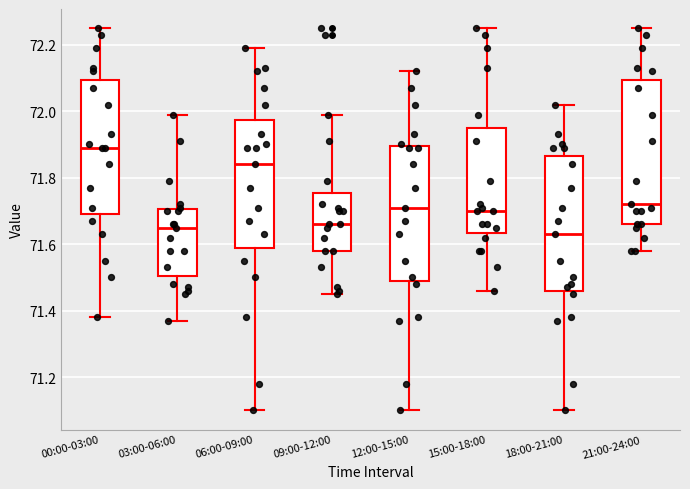

Reading left to right, transcribe this box plot: for each box, give where its median line is, the range the box spans, and where its two whiskers end, as read against the y-axis. The values are not printed on the chart, so give them approximately, as read against the axis.

00:00-03:00: median 71.90, box 71.70 to 72.10, whiskers 71.38 to 72.26
03:00-06:00: median 71.66, box 71.50 to 71.70, whiskers 71.38 to 72.00
06:00-09:00: median 71.84, box 71.60 to 71.98, whiskers 71.10 to 72.20
09:00-12:00: median 71.66, box 71.58 to 71.76, whiskers 71.46 to 72.00
12:00-15:00: median 71.72, box 71.50 to 71.90, whiskers 71.10 to 72.12
15:00-18:00: median 71.70, box 71.64 to 71.96, whiskers 71.46 to 72.26
18:00-21:00: median 71.64, box 71.46 to 71.86, whiskers 71.10 to 72.02
21:00-24:00: median 71.72, box 71.66 to 72.10, whiskers 71.58 to 72.26